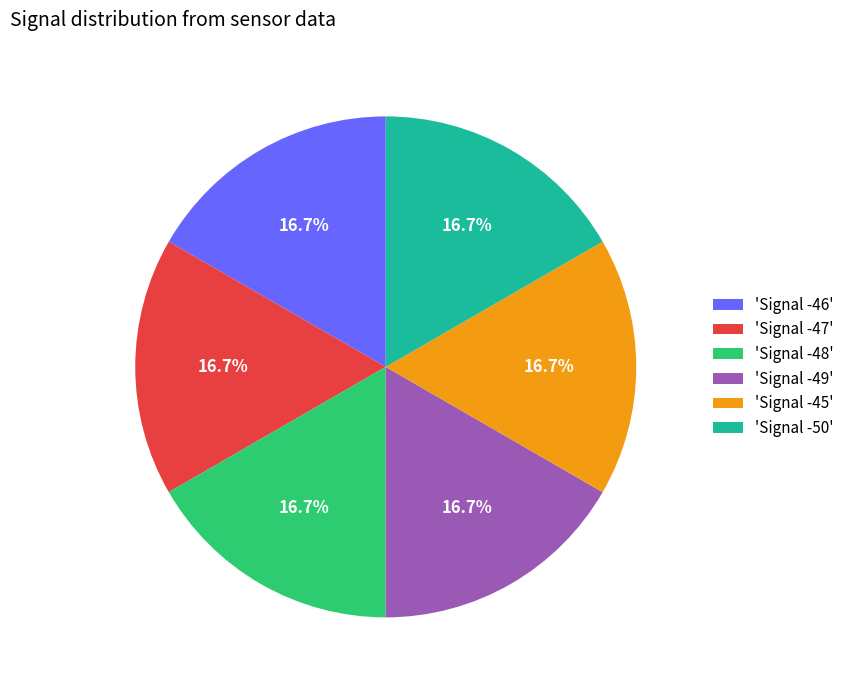

Does 'Signal -47' represent more than half of the total?

No